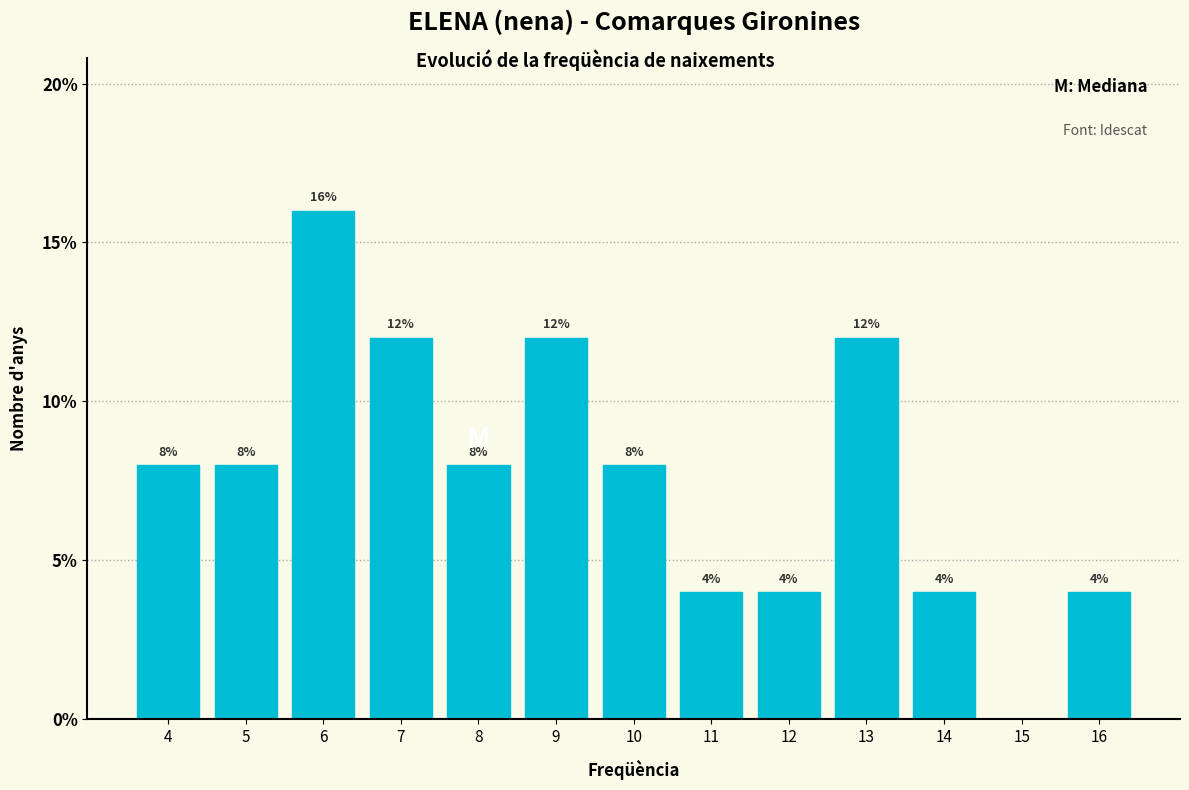

Reading left to right, extract all data points from this chart.

4=8	5=8	6=16	7=12	8=8	9=12	10=8	11=4	12=4	13=12	14=4	15=0	16=4